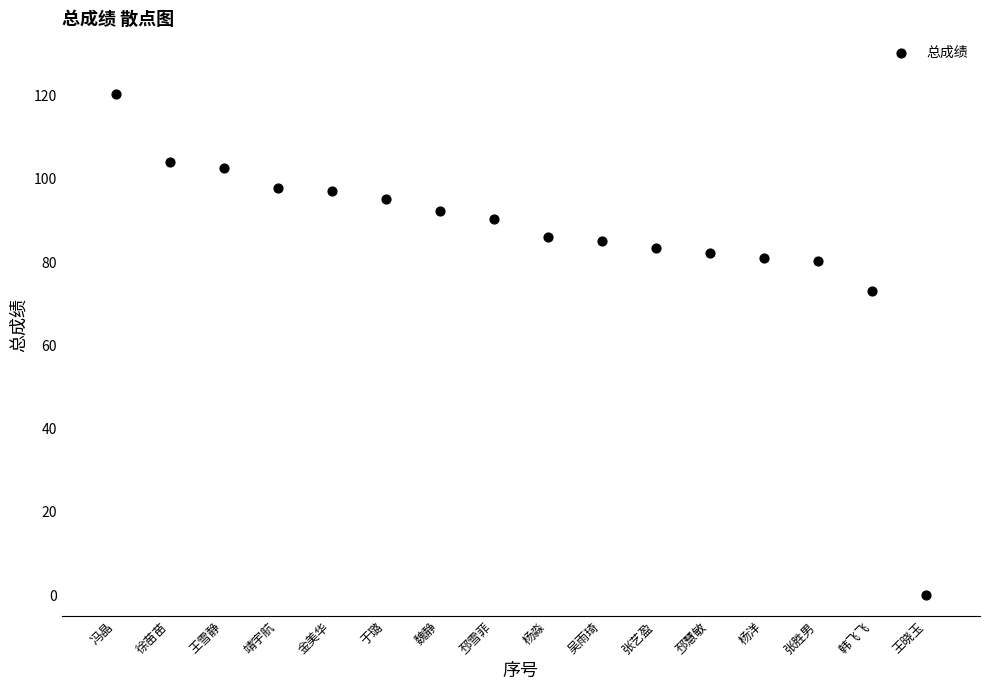

What is the range of X values (max minus min)?

15.0